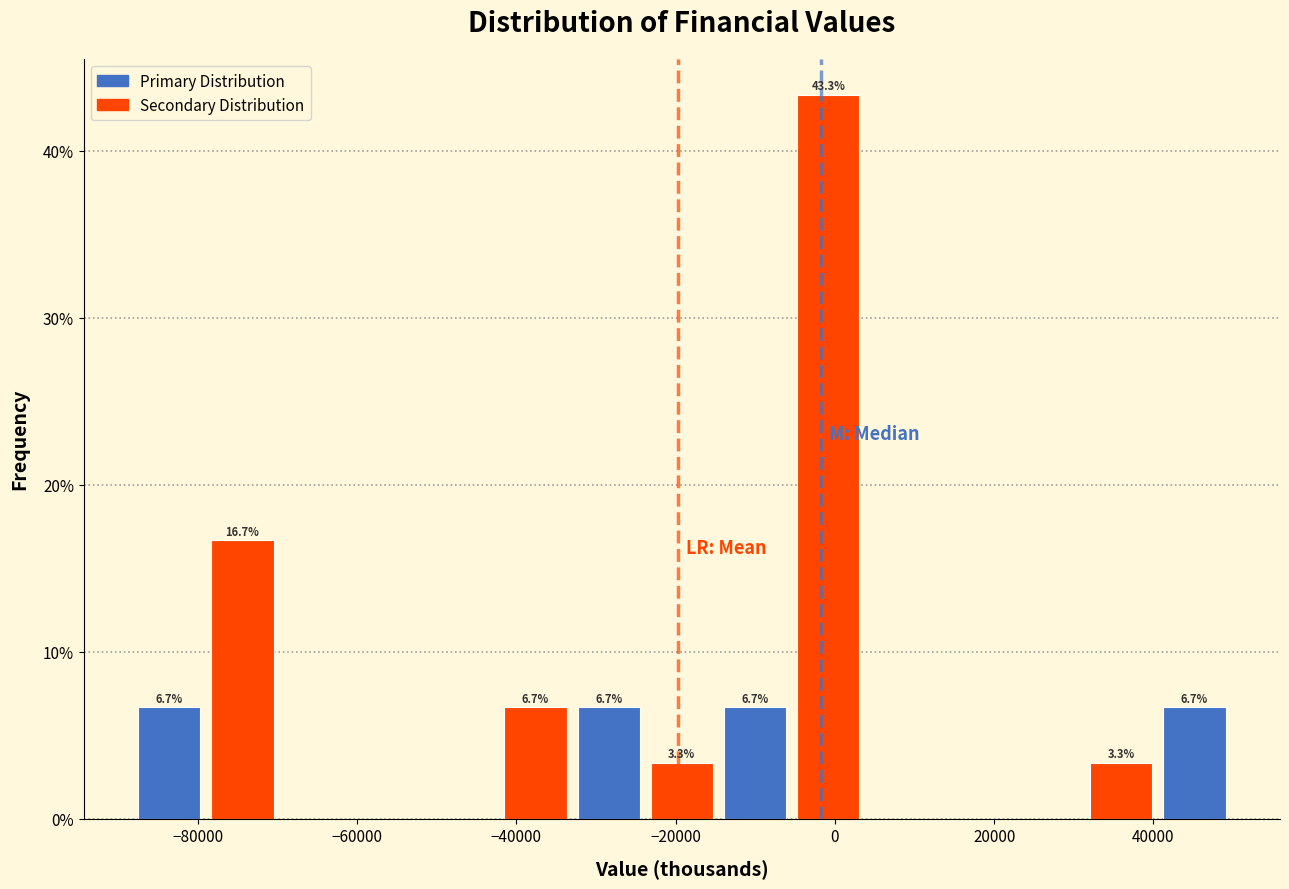

Over which range of the x-axis is the bar tallest?

-6000 to 4000